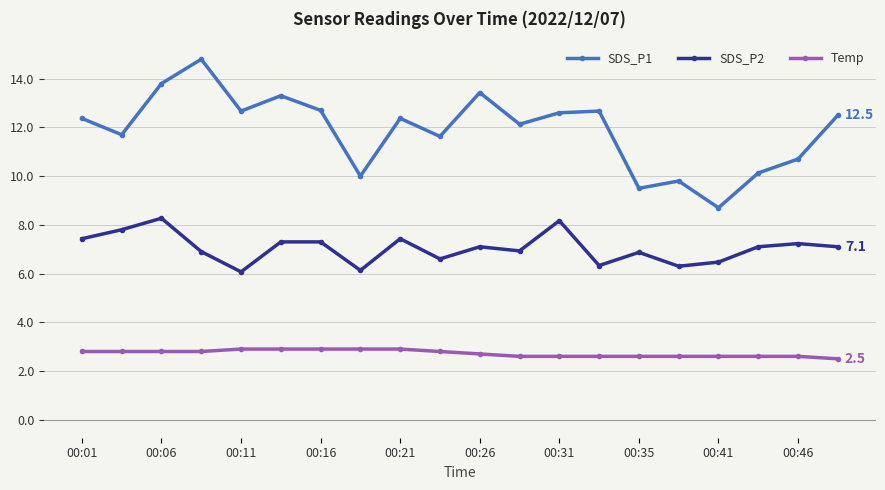

Which series has the largest total across all categories?

SDS_P1